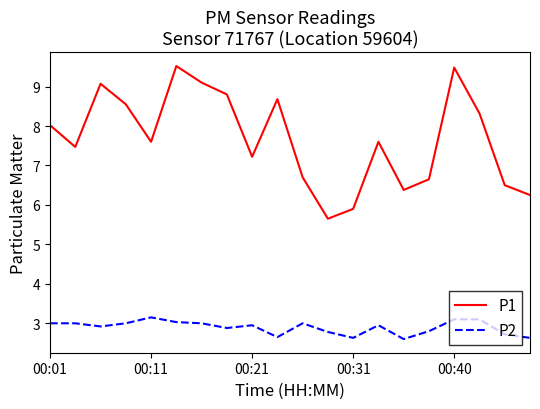

What is the minimum value shown in the chart?

2.6